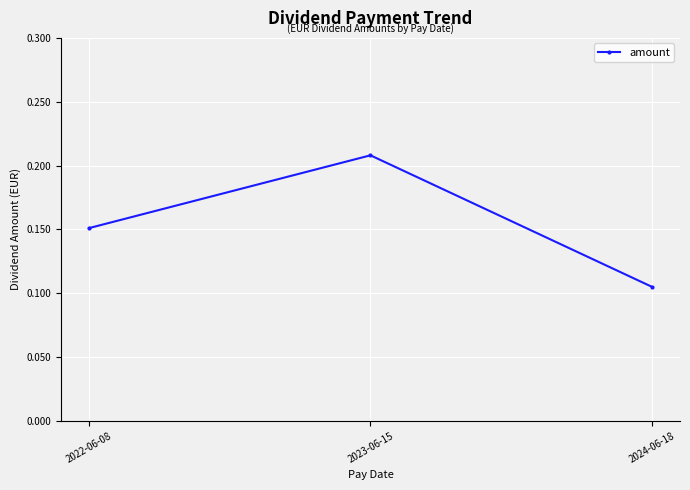

Which category has the highest value across all series?

2023-06-15